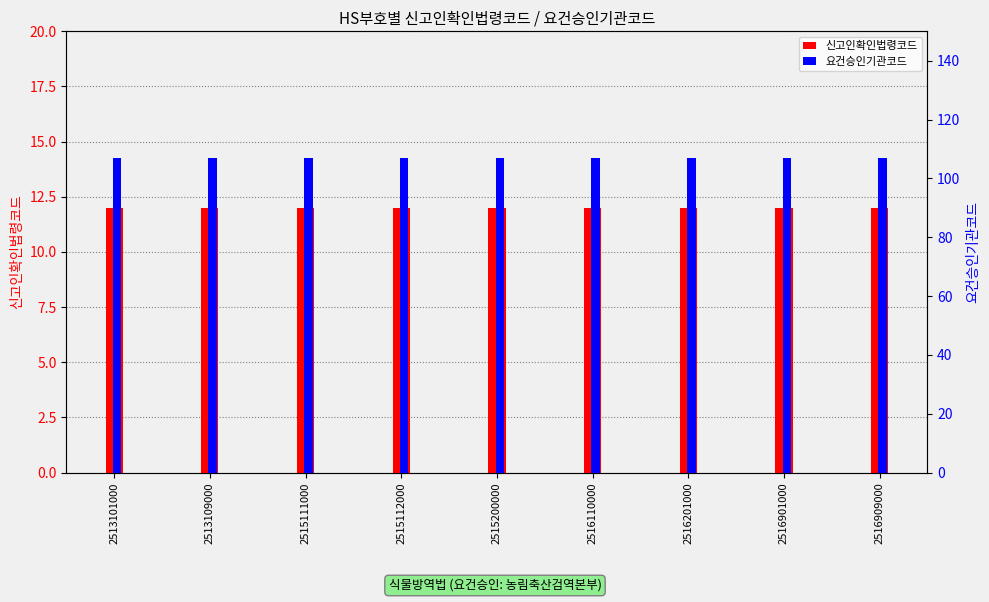

At which label is 신고인확인법령코드 closest to 12?

2513101000